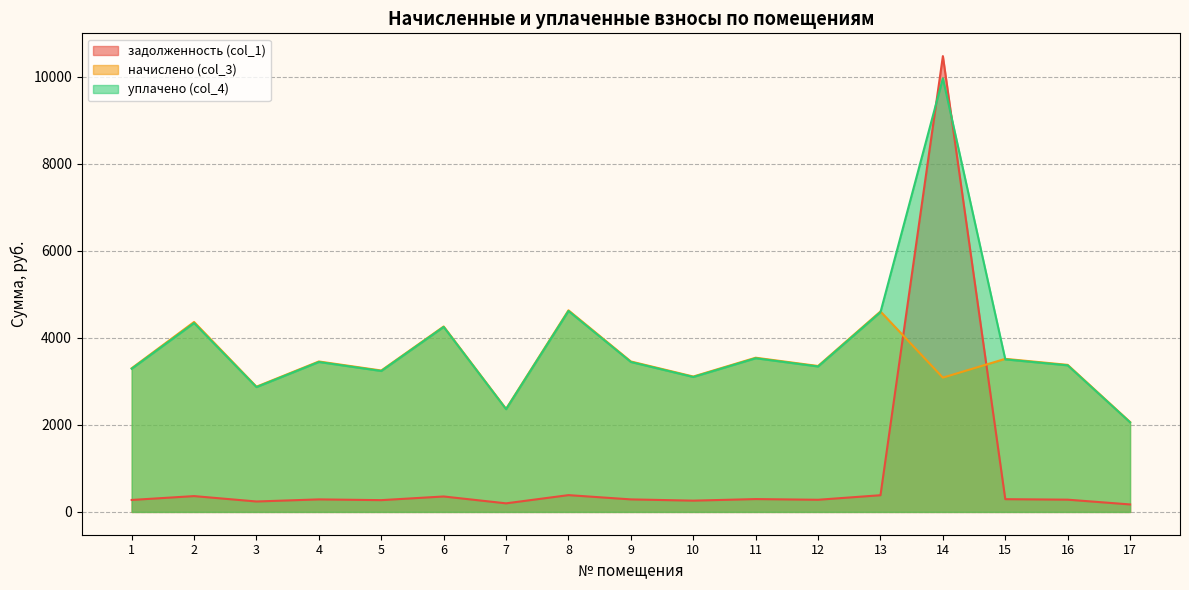

True or false: начислено (col_3) has more than 0 interior local peaks.

True